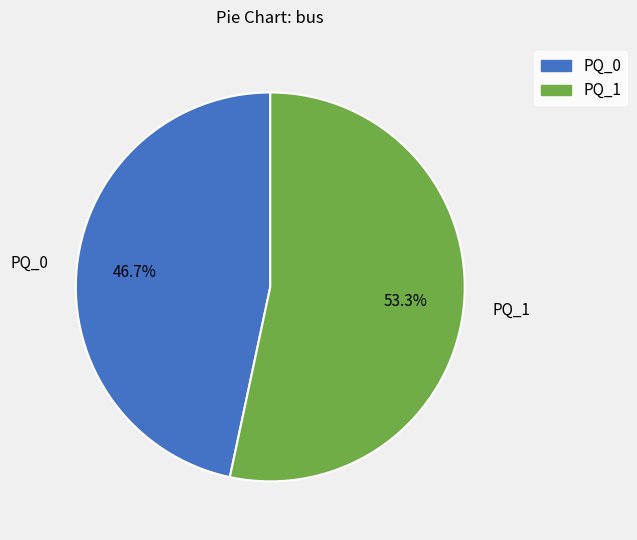

To the nearest percent, what is the average slice percentage?

50%